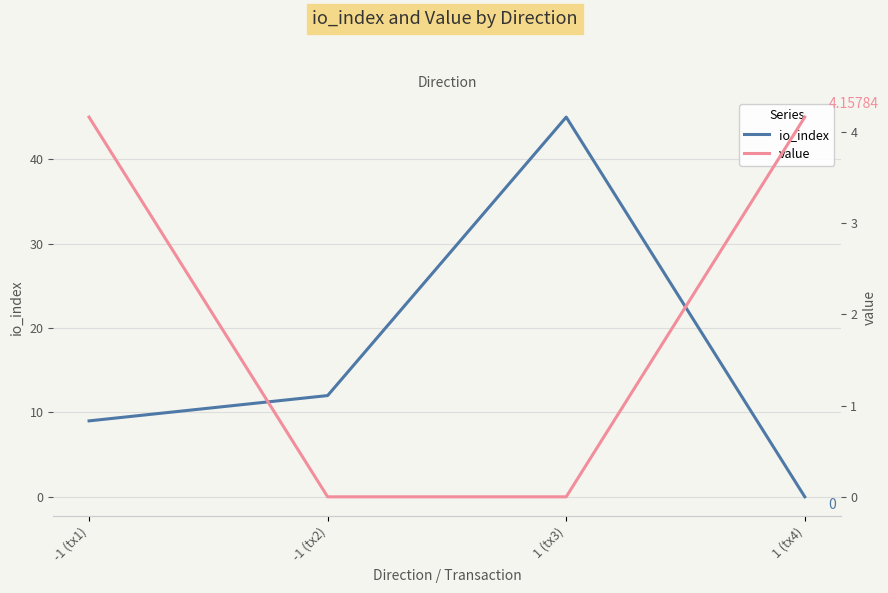

Which series has the widest spread of values?

io_index